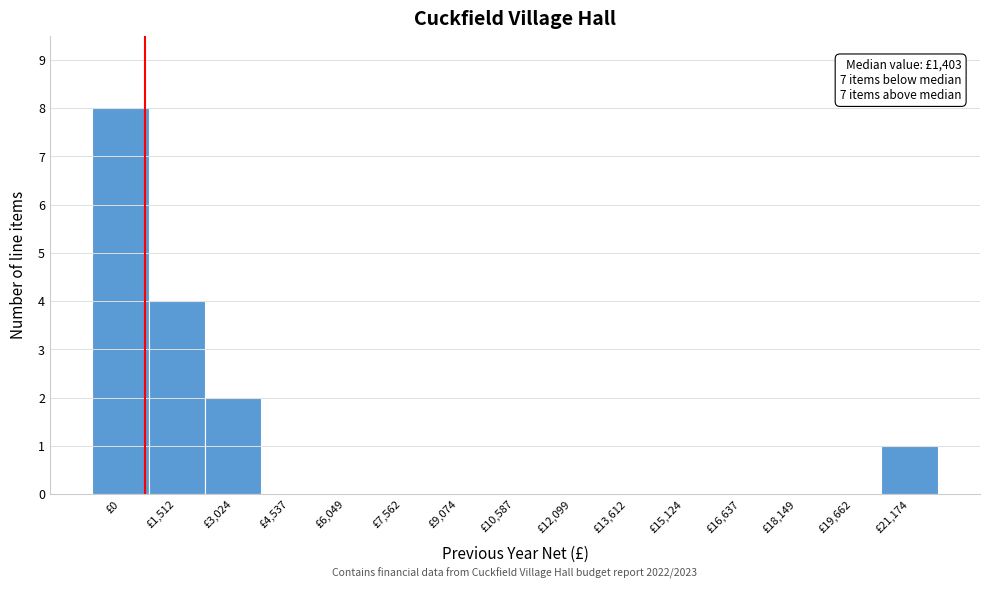

Reading left to right, what are all the values shown in this chart?

£0=8	£1,512=4	£3,024=2	£4,537=0	£6,049=0	£7,562=0	£9,074=0	£10,587=0	£12,099=0	£13,612=0	£15,124=0	£16,637=0	£18,149=0	£19,662=0	£21,174=1